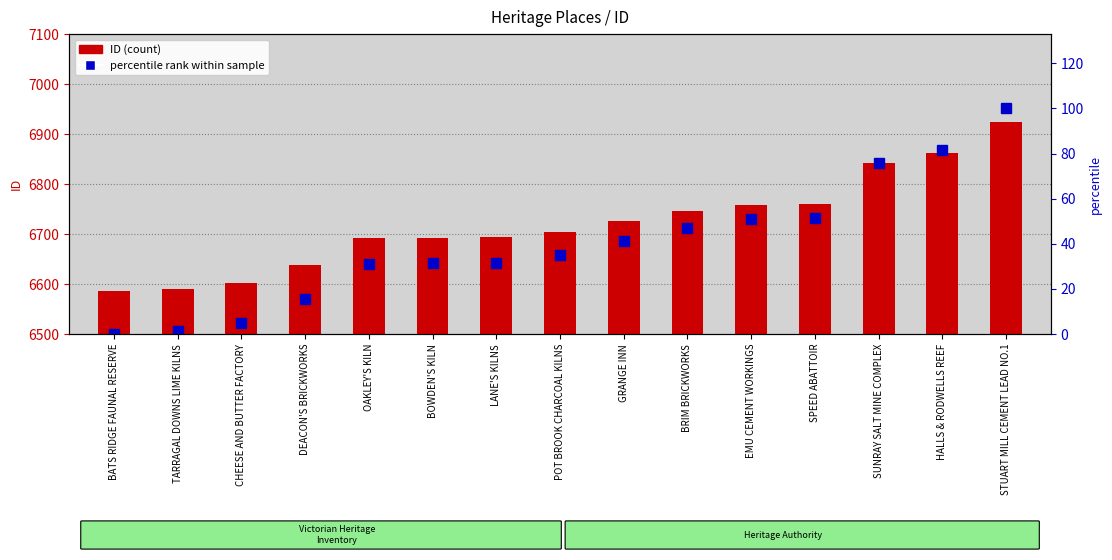

What is the value of the ID (count) bar at the 1st from the left?

6587.0